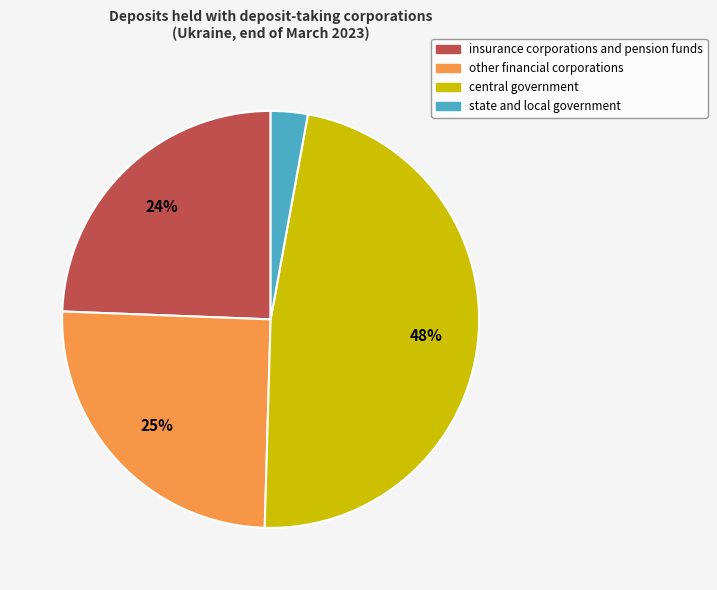

How many slices are in this pie chart?

4